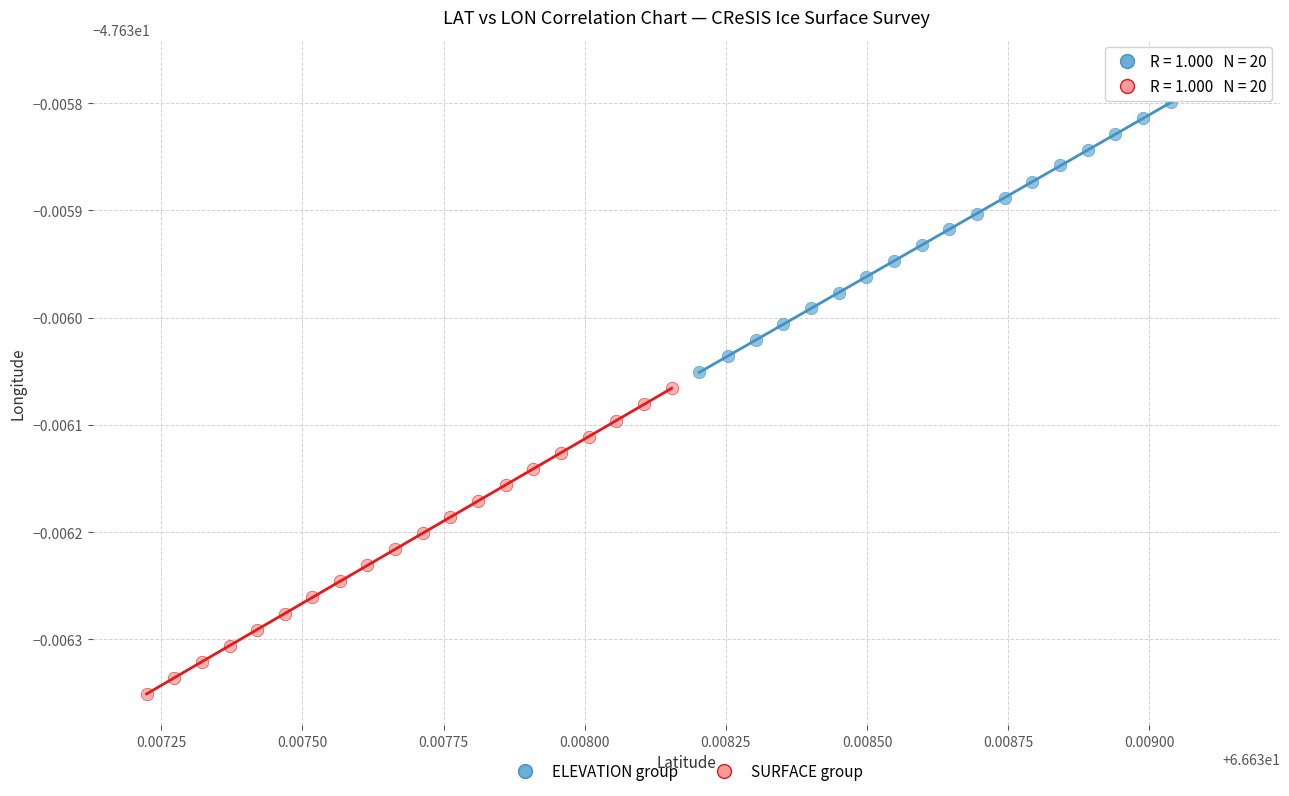

Which series reaches the minimum Y coordinate?

SURFACE group